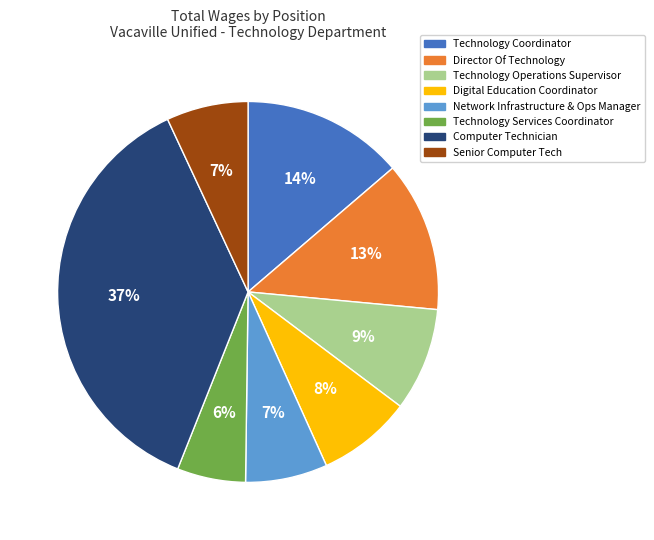

To the nearest percent, what is the difference between the largest and smallest slice percentages?

31%